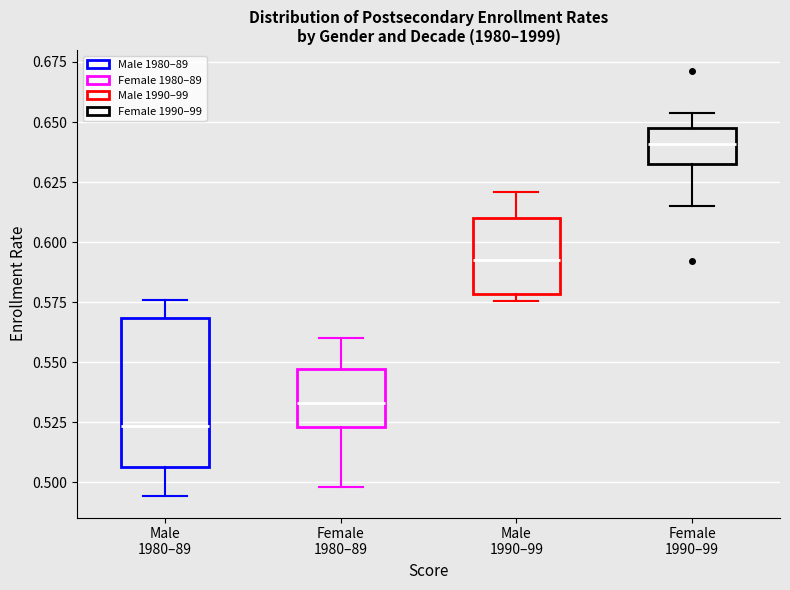

Reading left to right, transcribe this box plot: for each box, give where its median line is, the range the box spans, and where its two whiskers end, as read against the y-axis. The values are not printed on the chart, so give them approximately, as read against the axis.

Male 1980–89: median 0.525, box 0.505 to 0.570, whiskers 0.495 to 0.575
Female 1980–89: median 0.535, box 0.525 to 0.545, whiskers 0.500 to 0.560
Male 1990–99: median 0.590, box 0.580 to 0.610, whiskers 0.575 to 0.620
Female 1990–99: median 0.640, box 0.630 to 0.650, whiskers 0.615 to 0.655